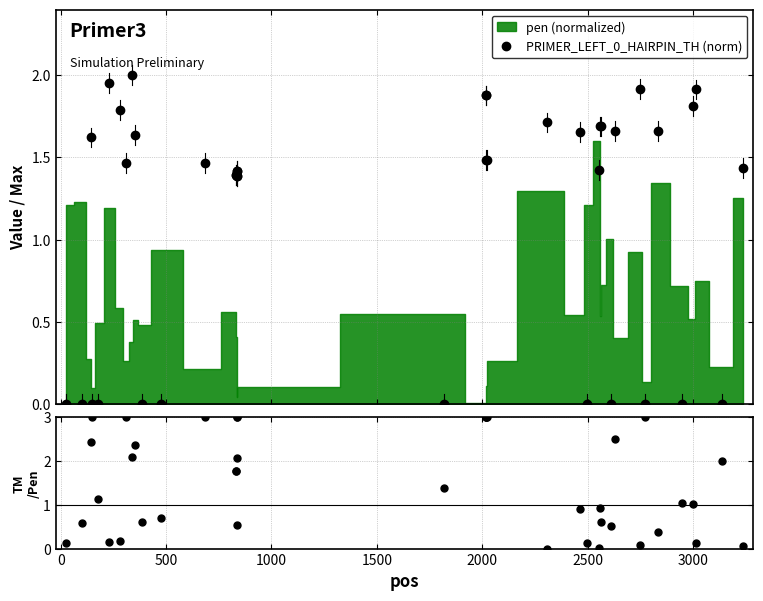

How many values in TM_norm / pen_norm are above zero?

39